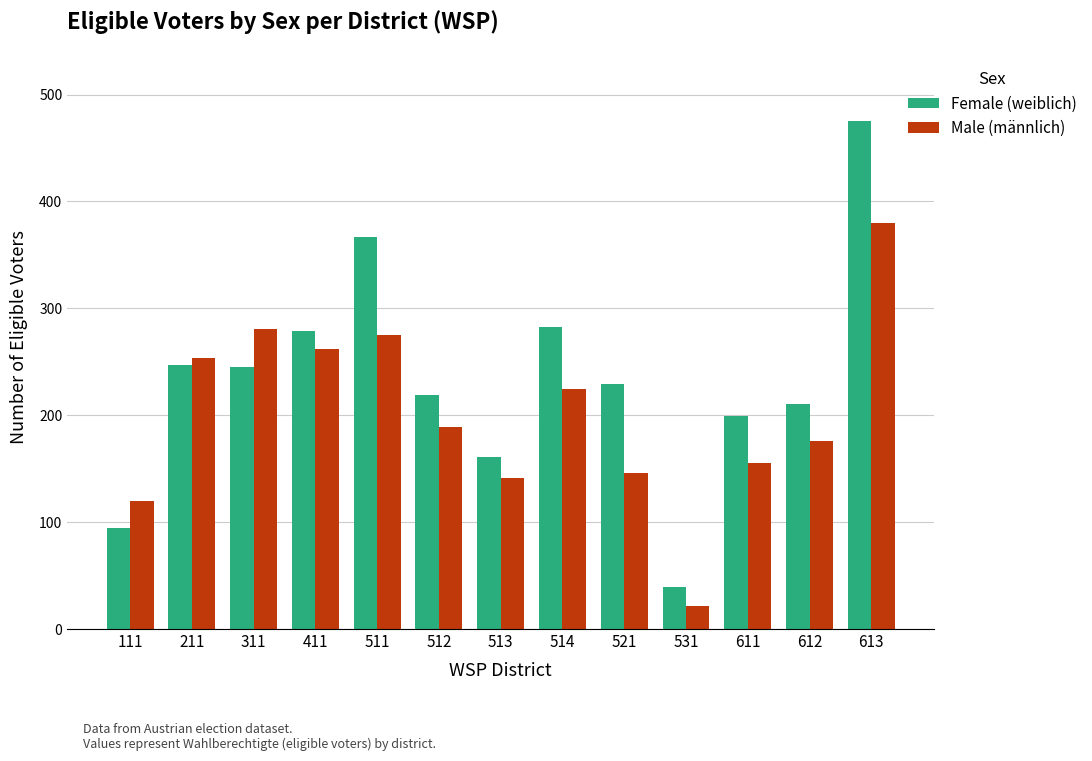

At which label does Female (weiblich) reach its peak?

613